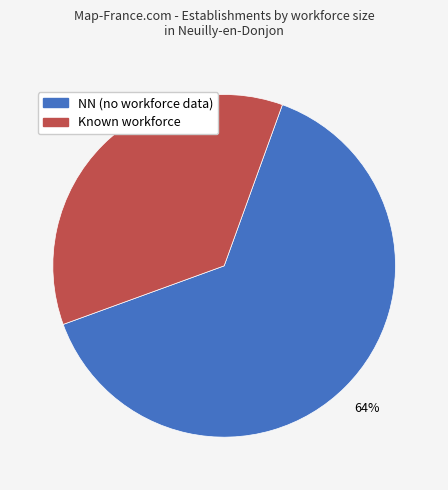

Does any single category account for the majority?

Yes